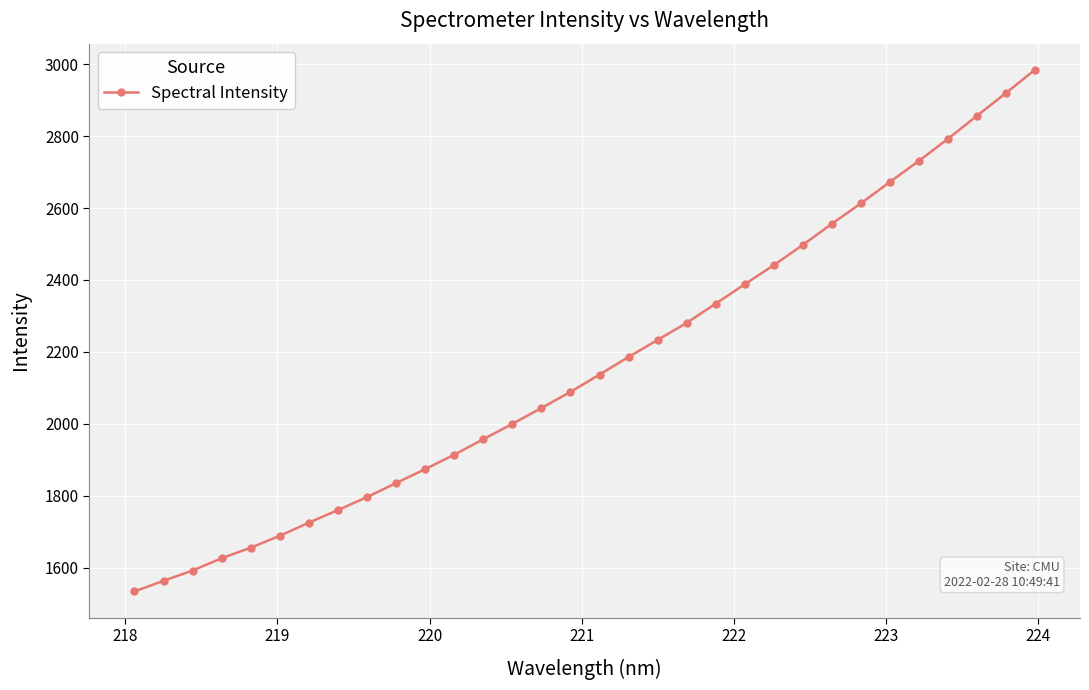

What is the greatest value displayed?

2984.7